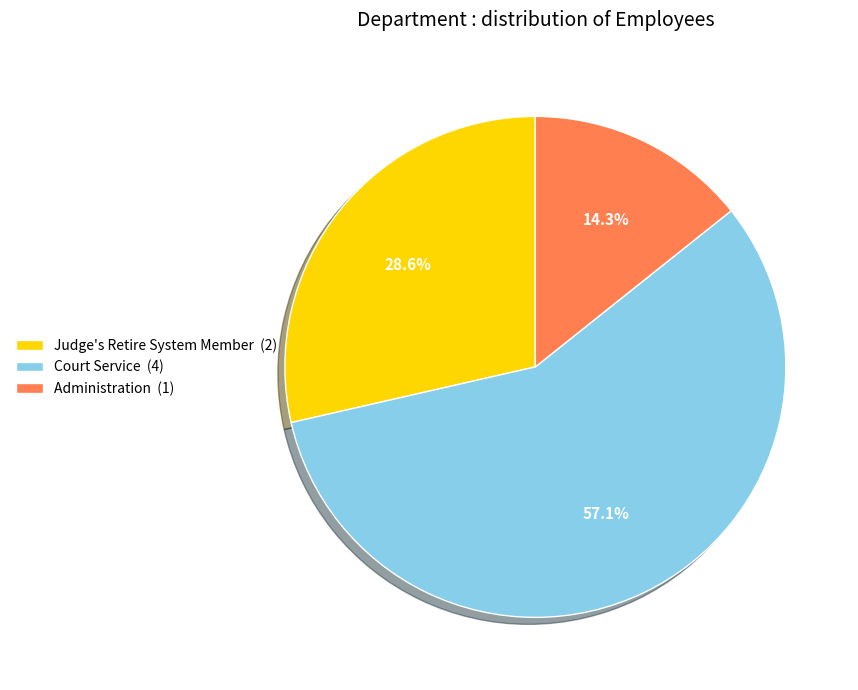

Between Administration and Court Service, which is larger?

Court Service